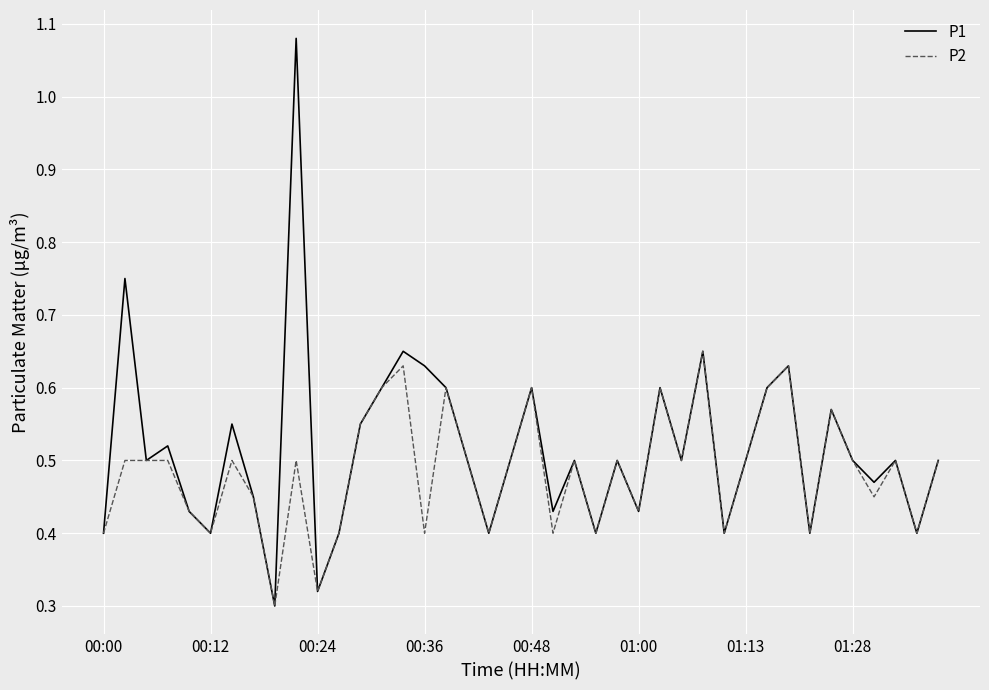

Rank the series by their maximum value, from lowest to highest.

P2, P1